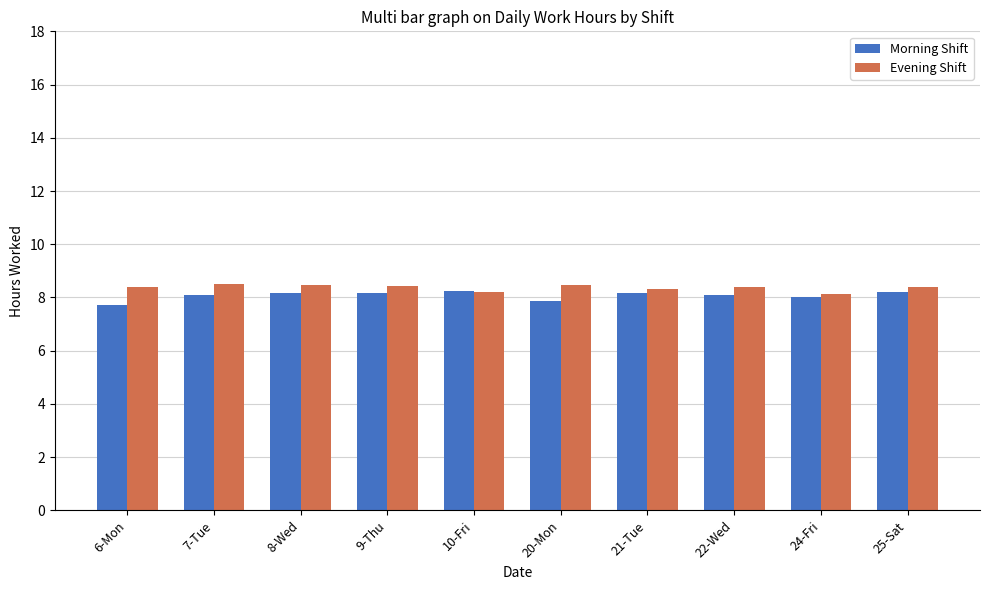

Is it true that Evening Shift equals 8.1 at 24-Fri?

True